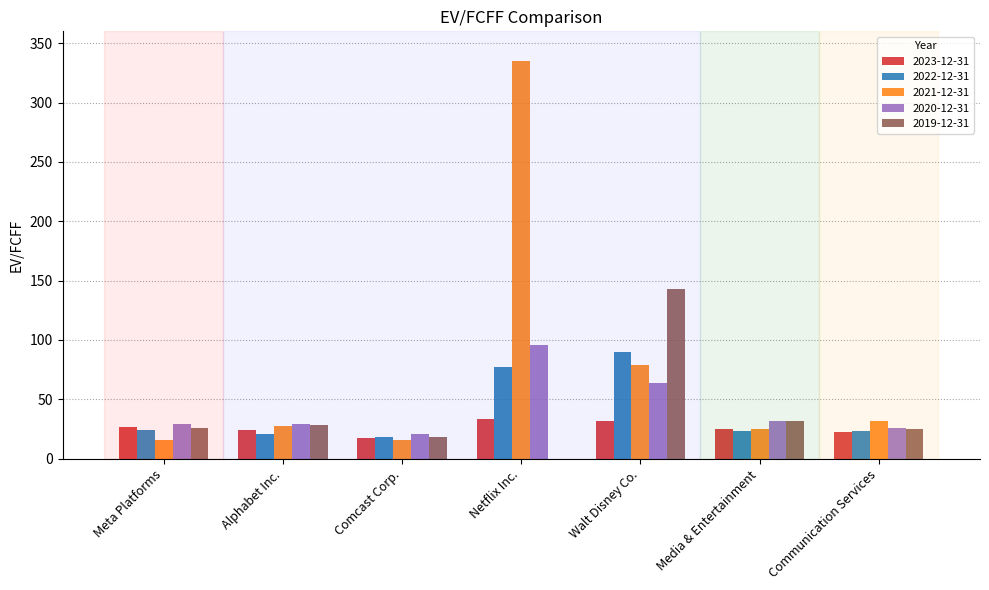

What value does the 2023-12-31 series have at Communication Services?

22.3